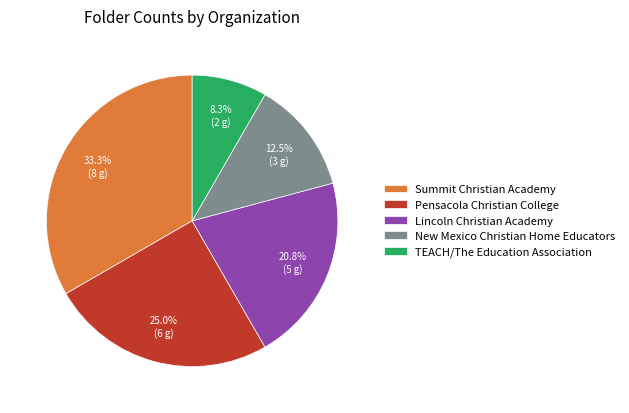

Does any single category account for the majority?

No